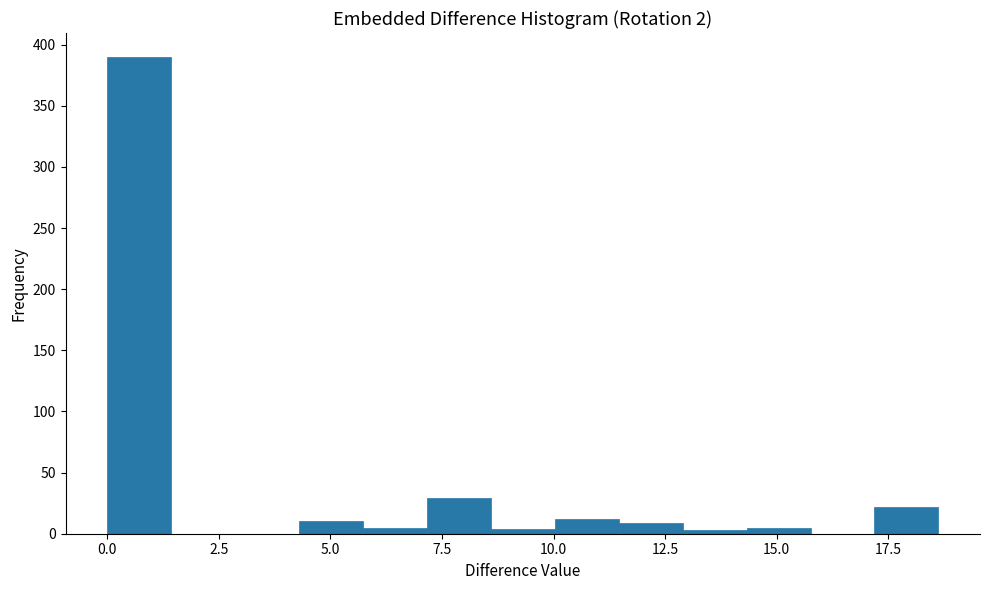

Read against the x-axis, roughly where is the centre of the tallest bar?

0.5